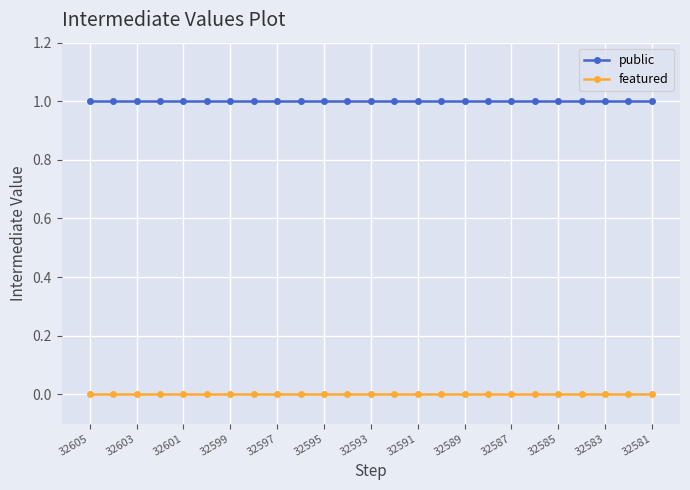

Which series has the largest total across all categories?

public